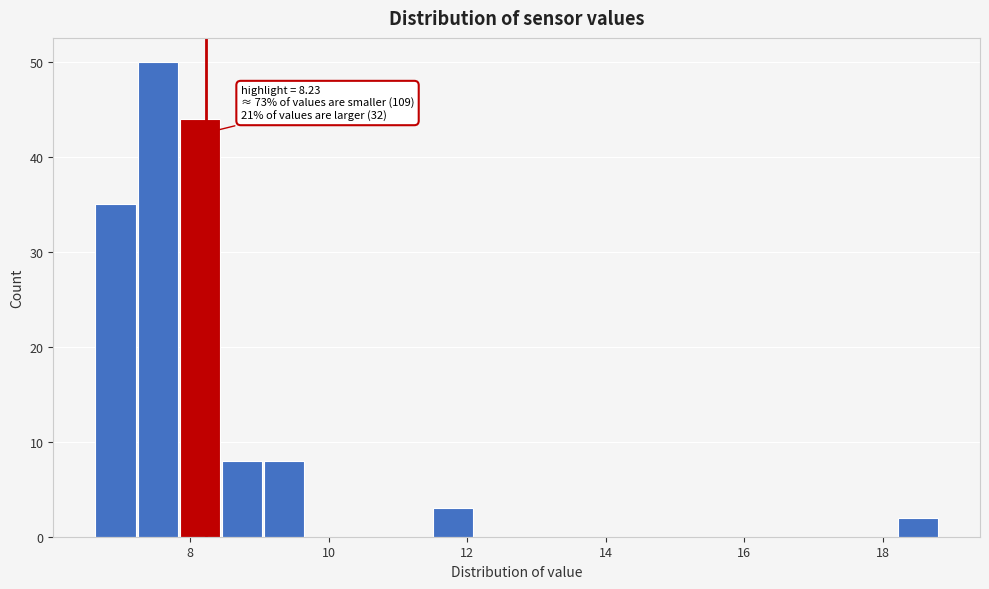

Around what value on the x-axis is the tallest bar? Give the approximate position of its centre, as read against the axis.

7.6